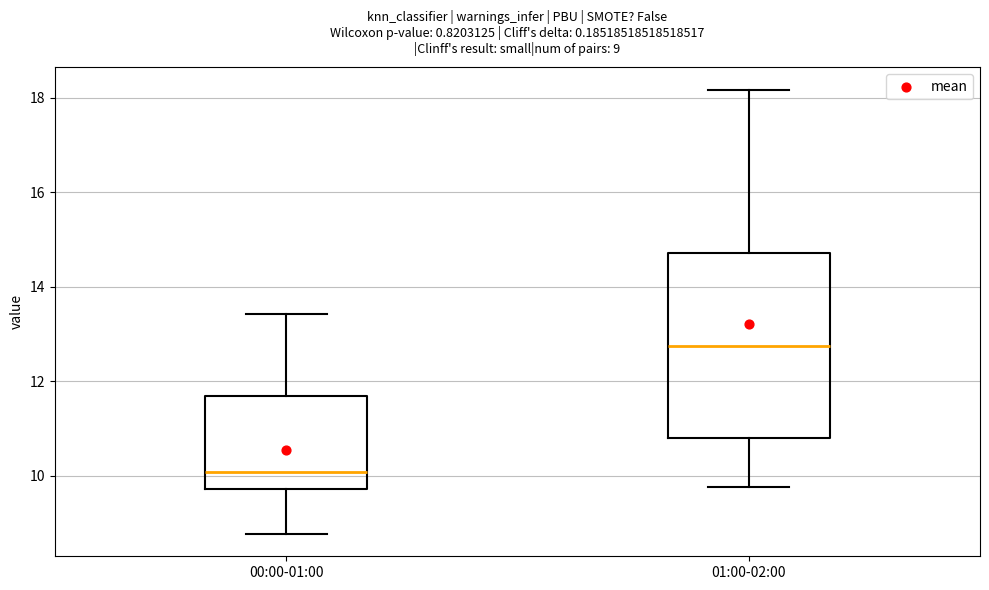

Which box has the highest median line?

01:00-02:00